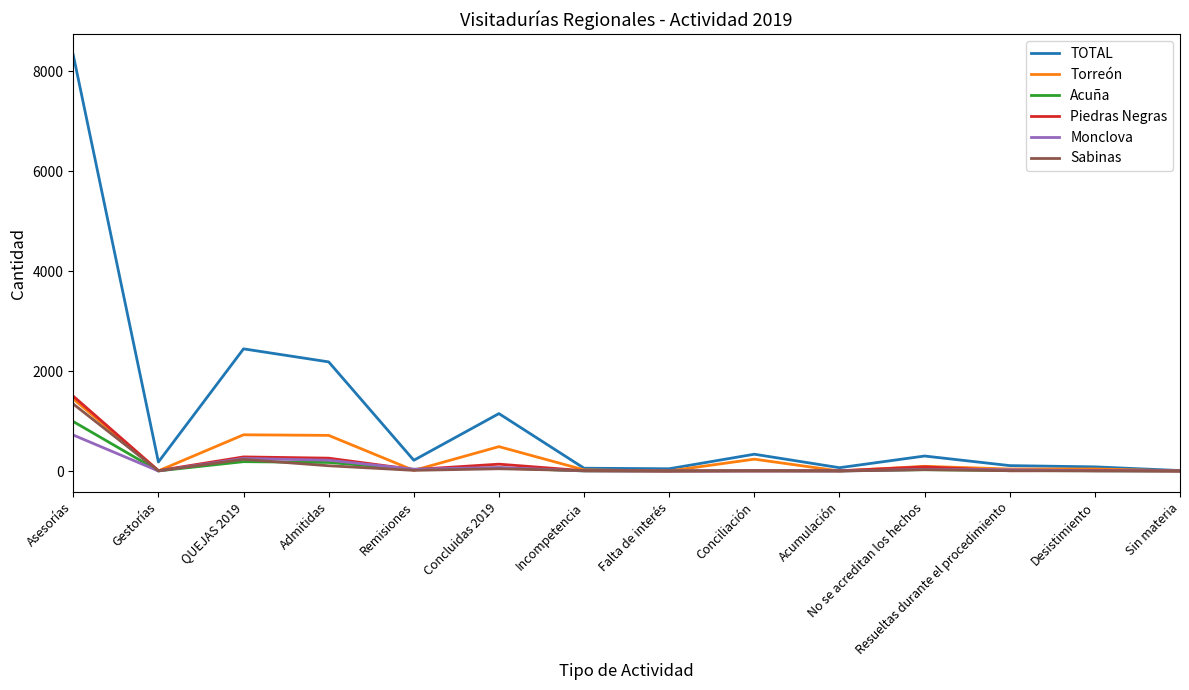

Which series has the largest total across all categories?

TOTAL